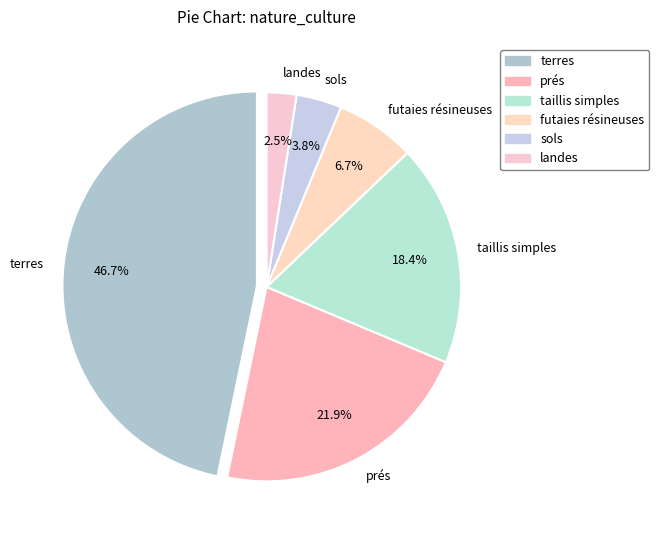

What portion of the pie excludes sols?

96.2%